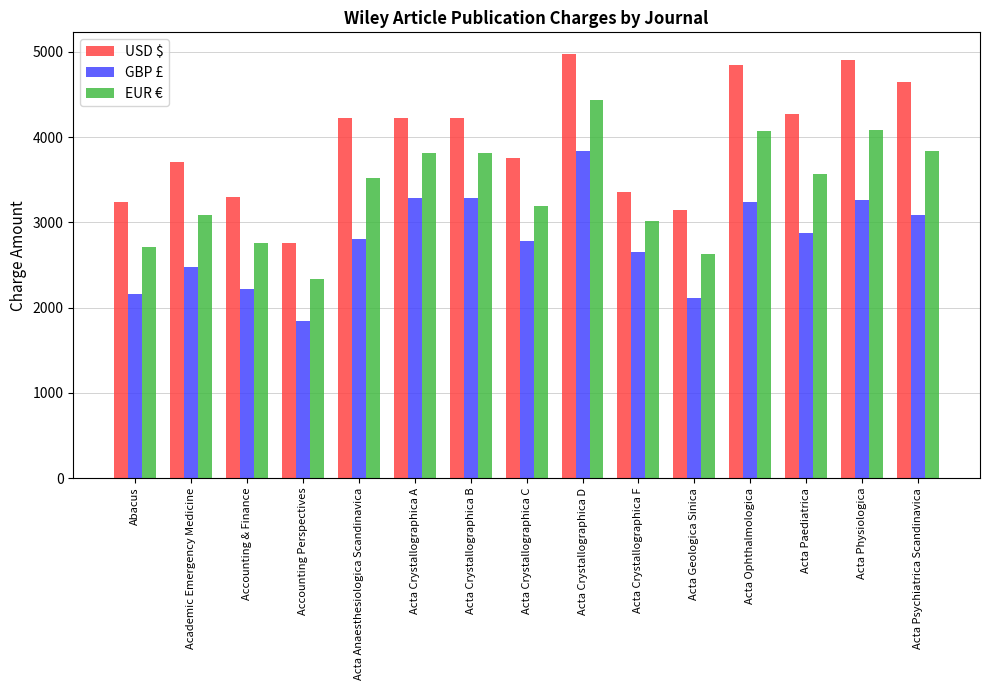

Is it true that USD $ equals 1421 at Abacus?

False